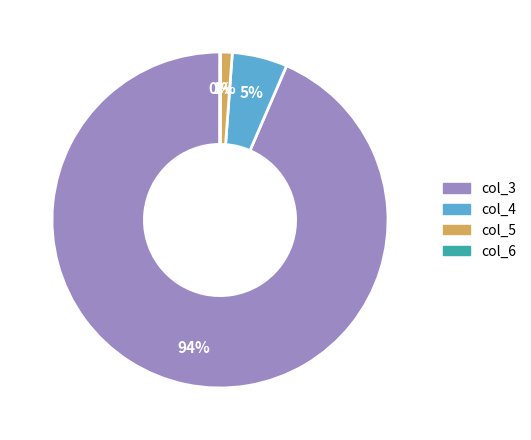

What percentage is the col_4 slice, to the nearest percent?

5%